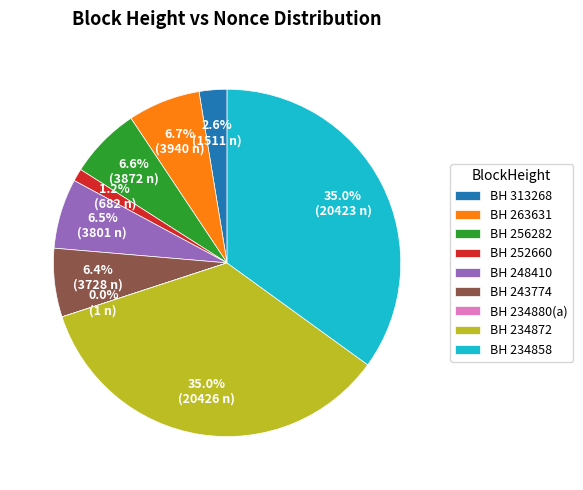

Is there any slice that represents more than half of the pie?

No